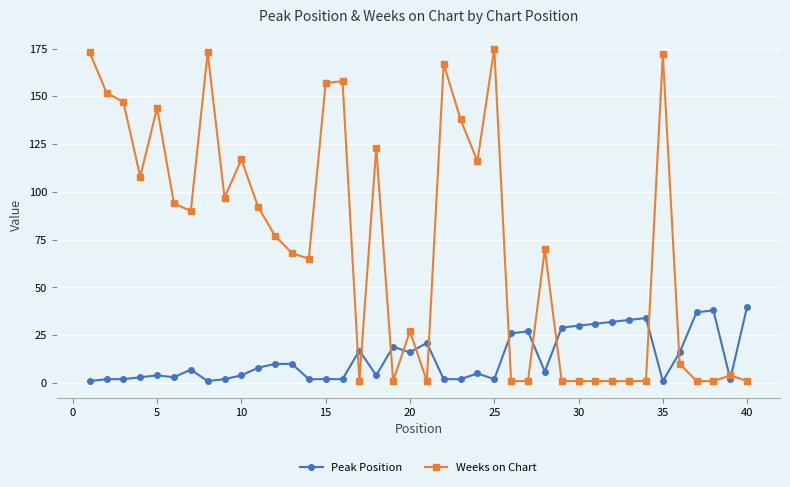

Does the chart display data point markers on the line(s)?

Yes